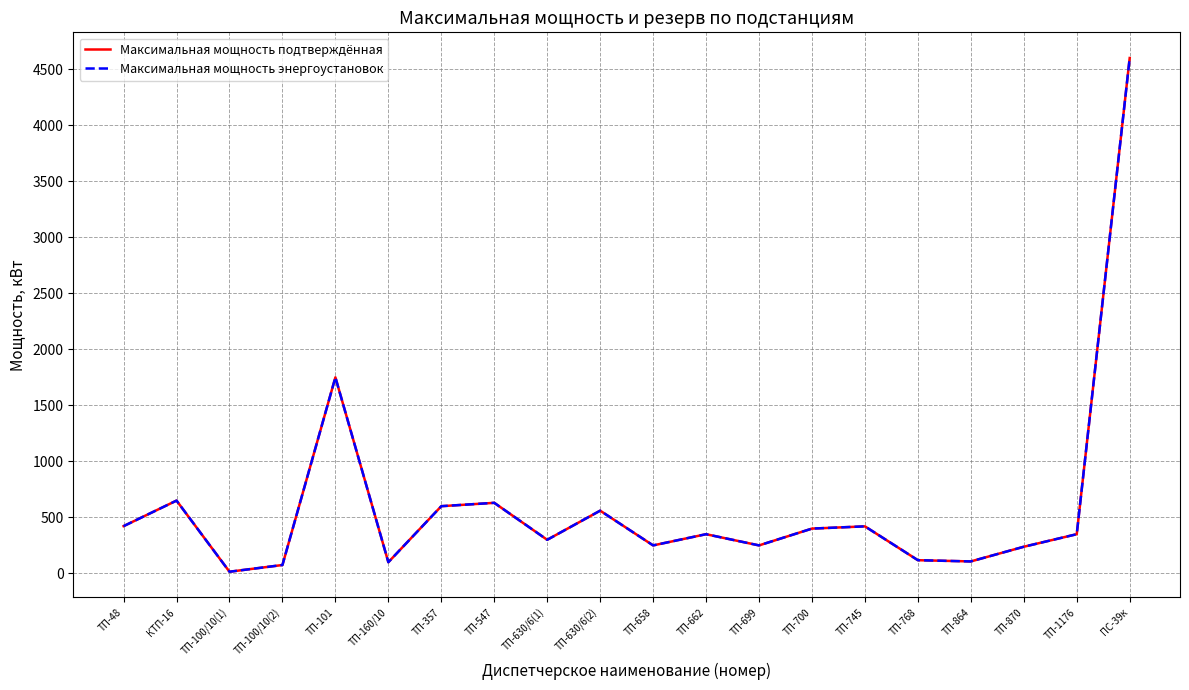

Reading left to right, what are all the values shown in this chart?

Максимальная мощность подтверждённая: ТП-48=422	КТП-16=650	ТП-100/10(1)=15	ТП-100/10(2)=75	ТП-101=1750	ТП-160/10=100	ТП-357=600	ТП-547=630	ТП-630/6(1)=300	ТП-630/6(2)=560	ТП-658=250	ТП-662=350	ТП-699=250	ТП-700=400	ТП-745=420	ТП-768=118	ТП-864=107	ТП-870=238	ТП-1176=350	ПС-39к=4600
Максимальная мощность энергоустановок: ТП-48=422	КТП-16=650	ТП-100/10(1)=15	ТП-100/10(2)=75	ТП-101=1750	ТП-160/10=100	ТП-357=600	ТП-547=630	ТП-630/6(1)=300	ТП-630/6(2)=560	ТП-658=250	ТП-662=350	ТП-699=250	ТП-700=400	ТП-745=420	ТП-768=118	ТП-864=107	ТП-870=238	ТП-1176=350	ПС-39к=4600